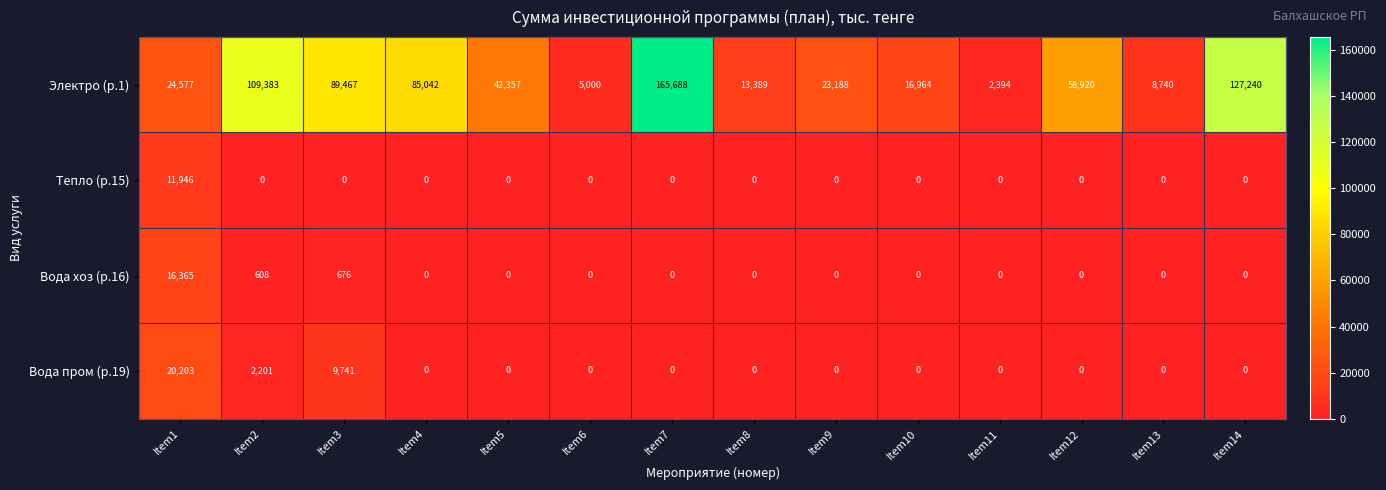

At how many categories does at least one series exceed 49063?

6